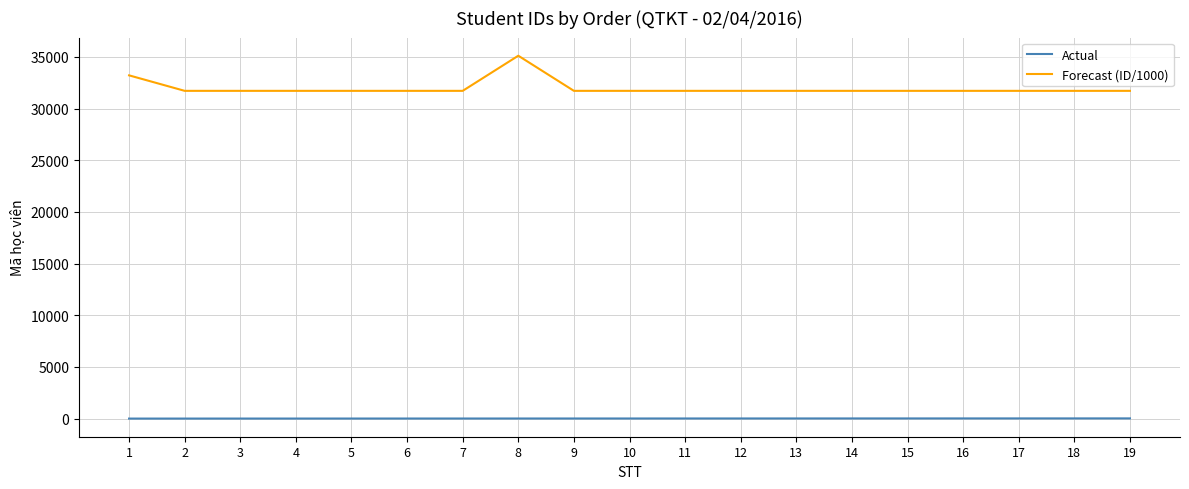

What is the maximum value for Actual?

19.0